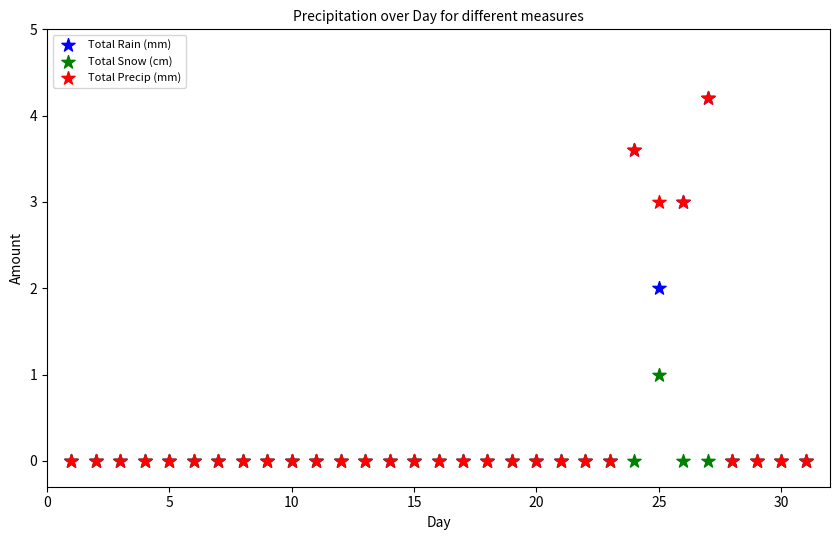

What are all the series names shown in the legend?

Total Rain (mm), Total Snow (cm), Total Precip (mm)